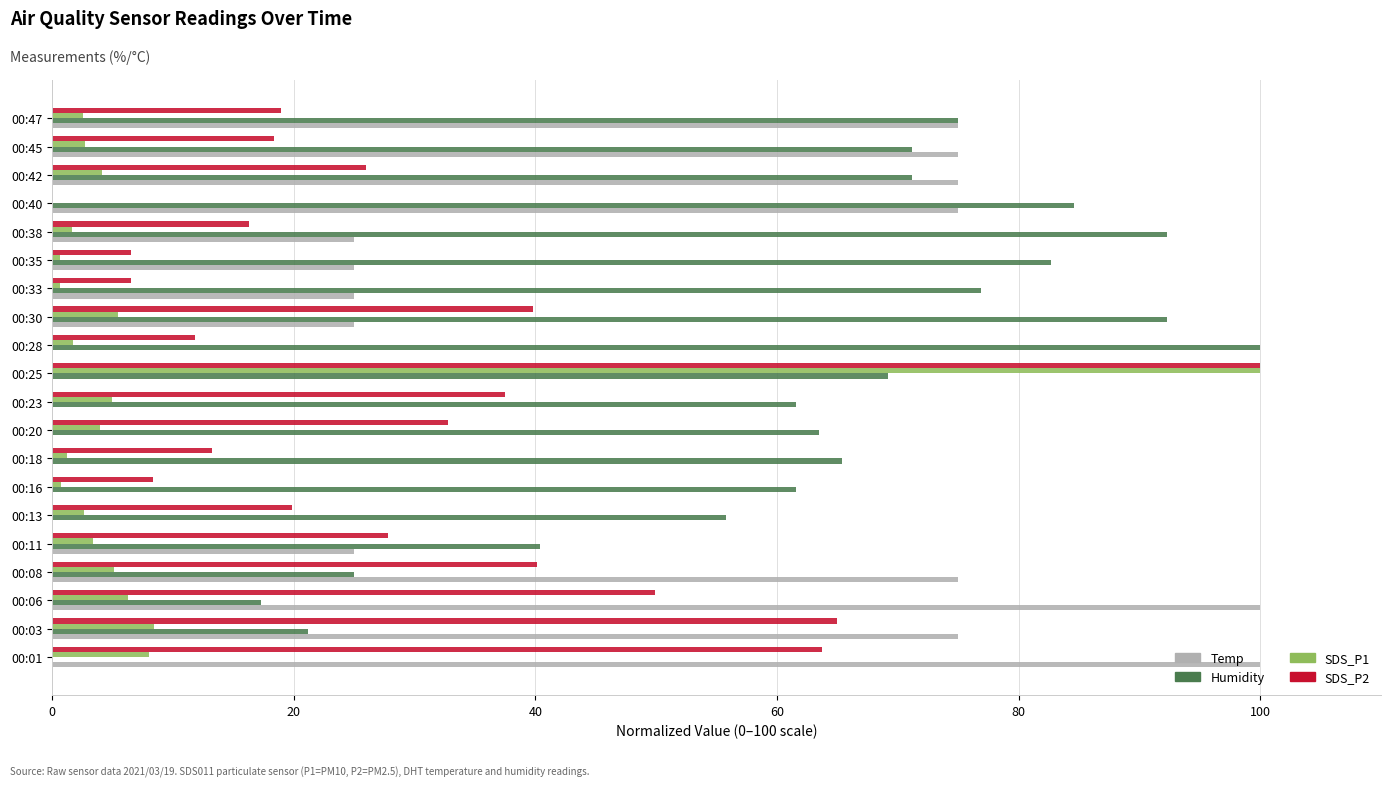

How many series are shown in this chart?

4